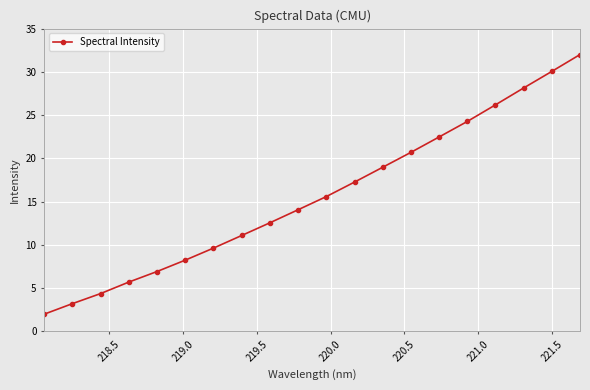

How many lines are shown in the chart?

1